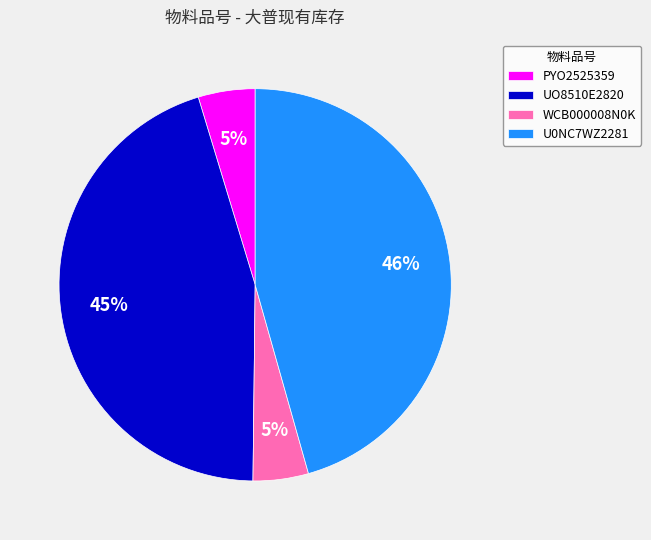

To the nearest percent, what portion does WCB000008N0K represent?

5%